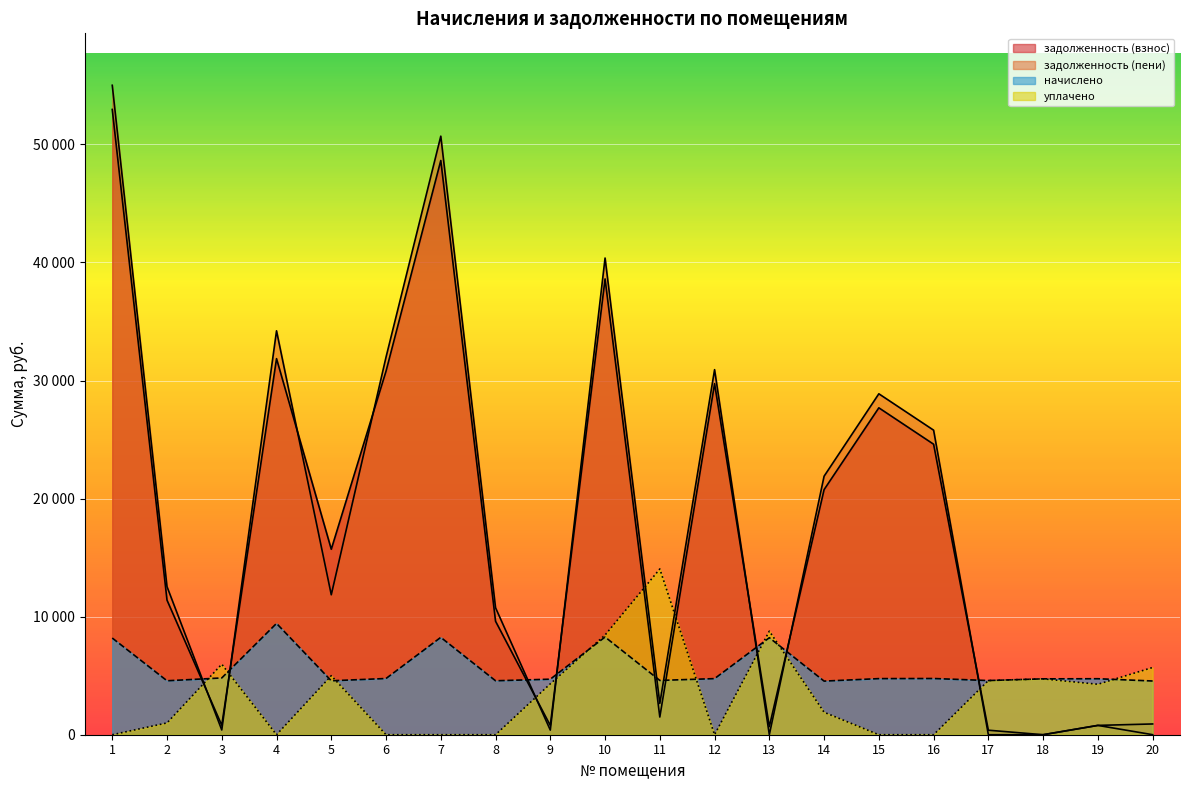

What is the lowest value of the начислено series?

4540.8